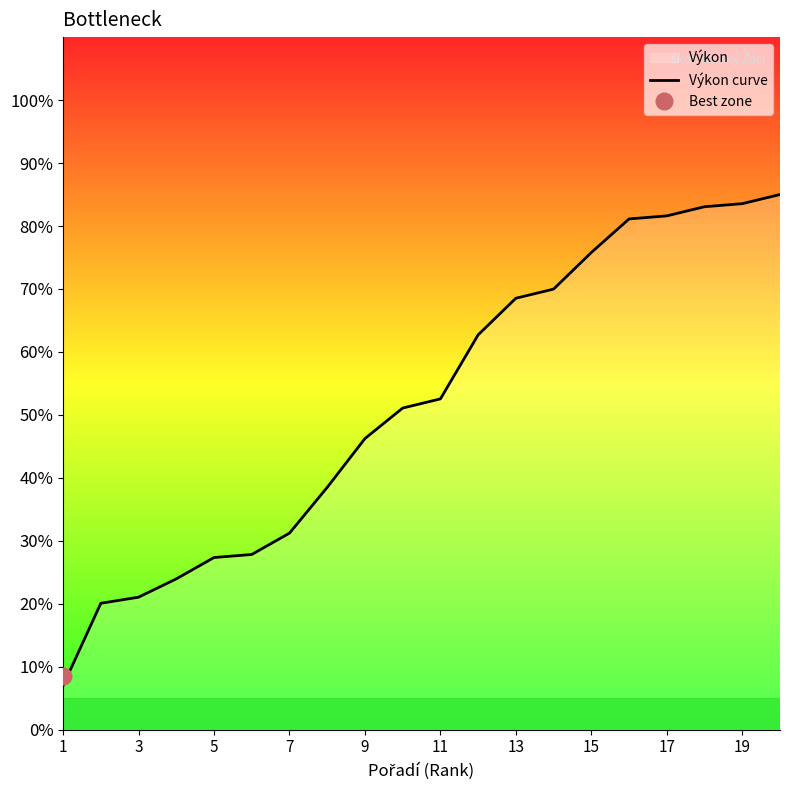

Is it true that Výkon curve equals 21.0 at 3?

True